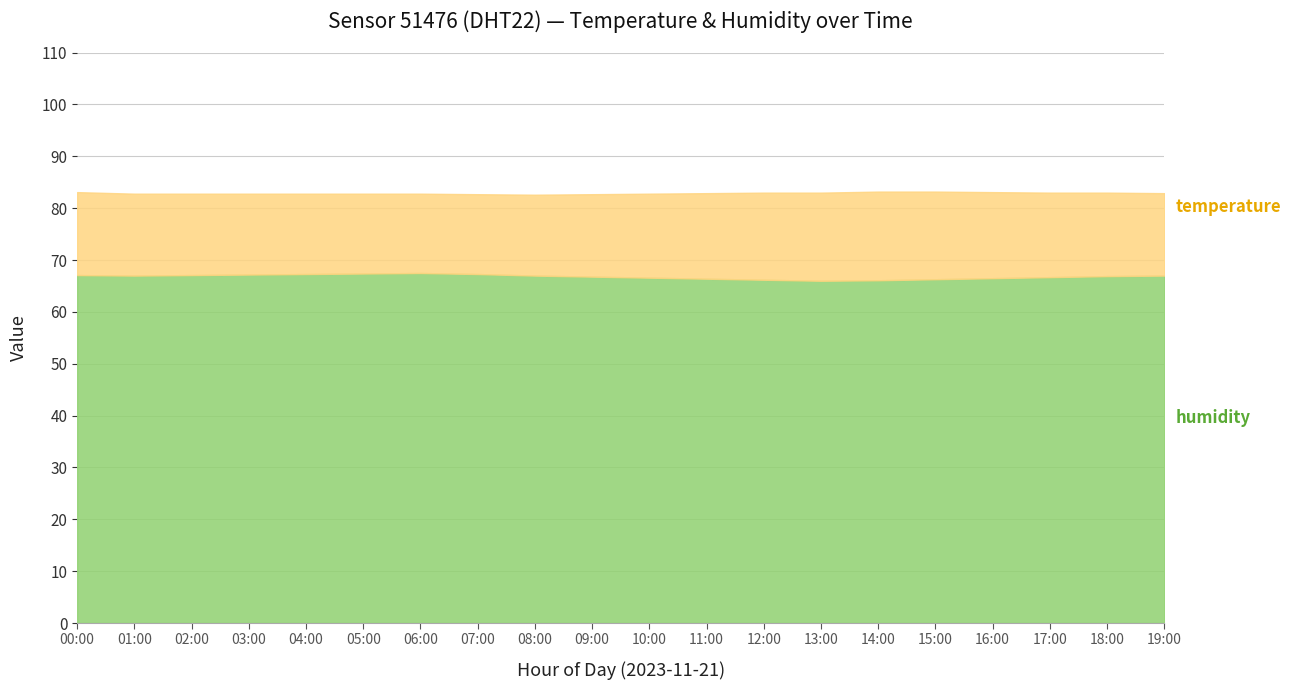

Which label corresponds to the largest value in the chart?

06:00